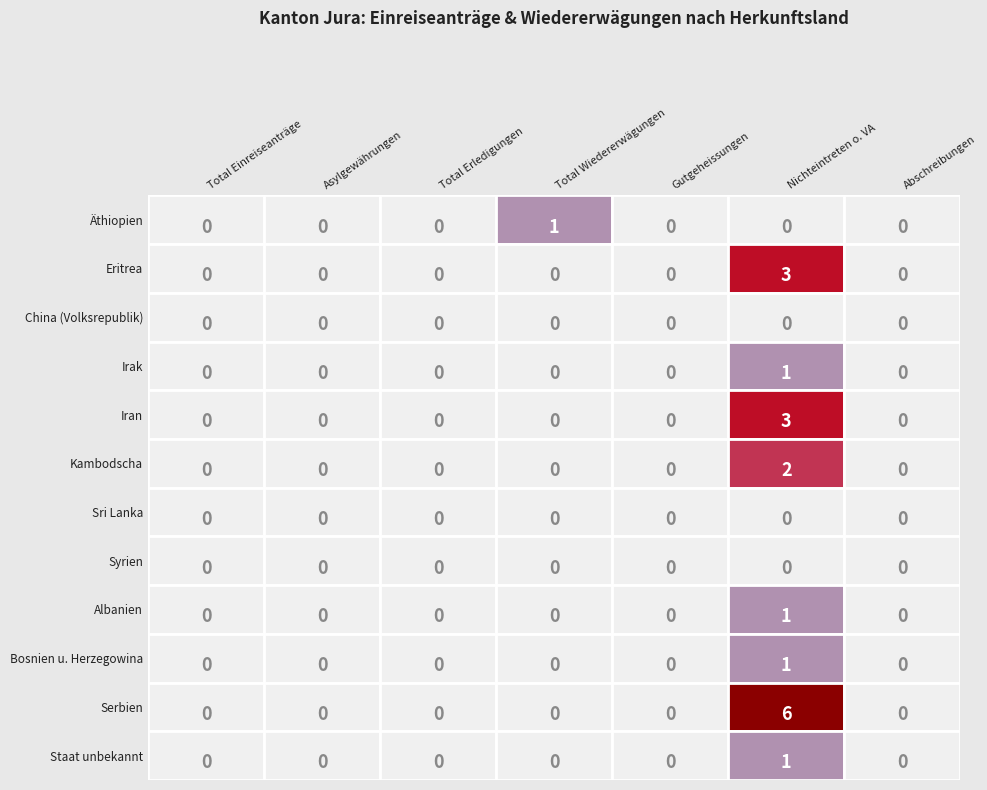

Is the value of Iran at 1 greater than the value of Serbien at 4?

No